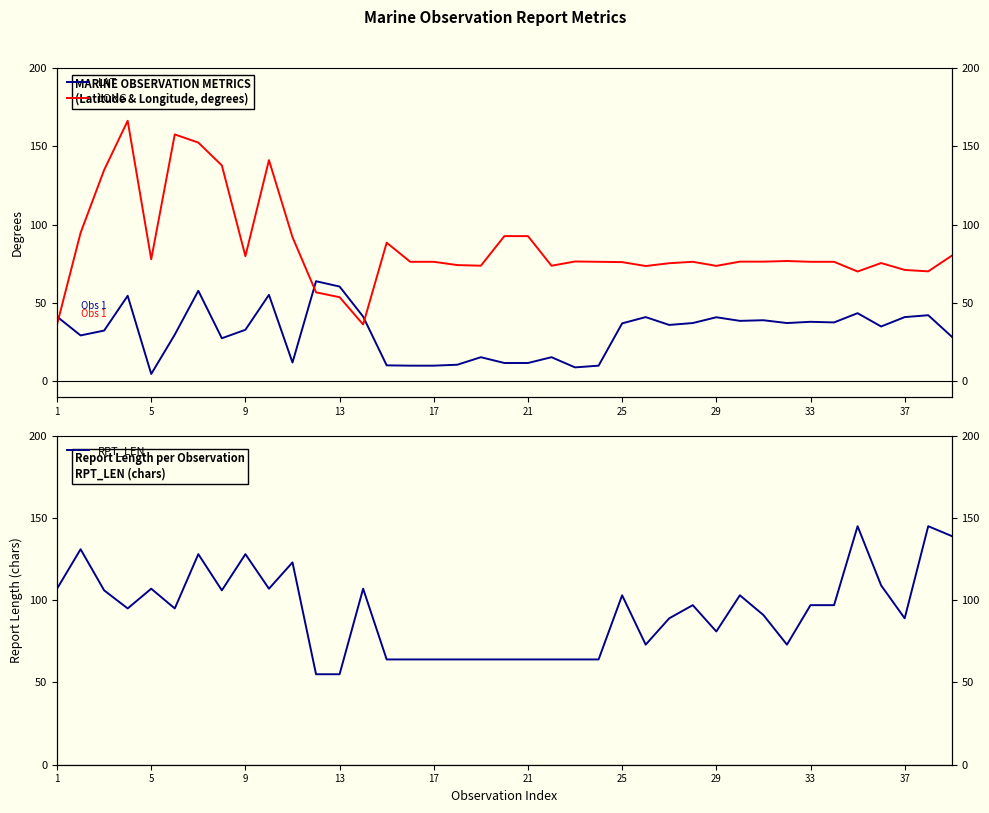

What is the lowest value of the LAT series?

4.7